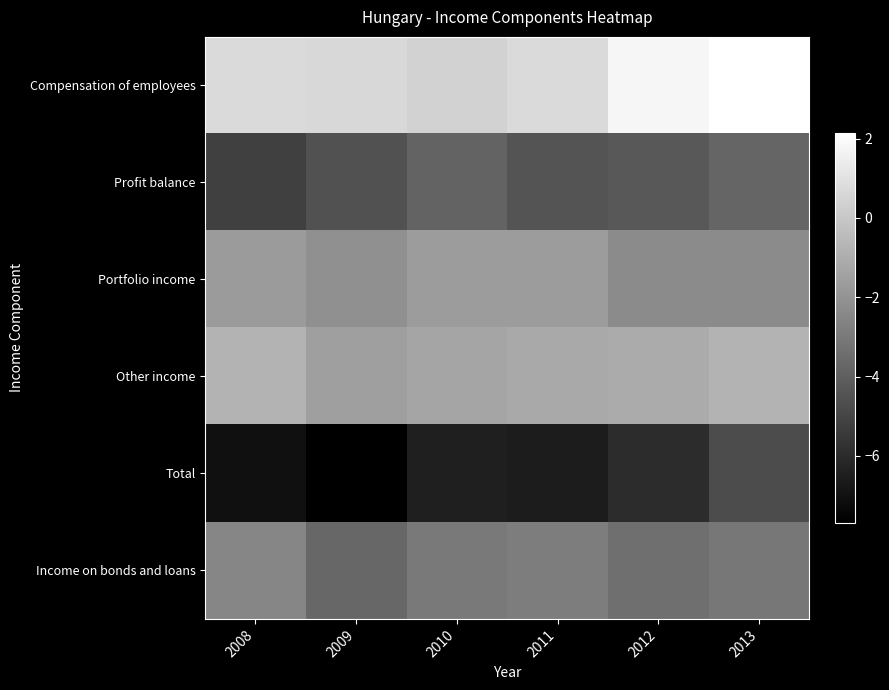

What is the total value across all series at 2011?

-16.0